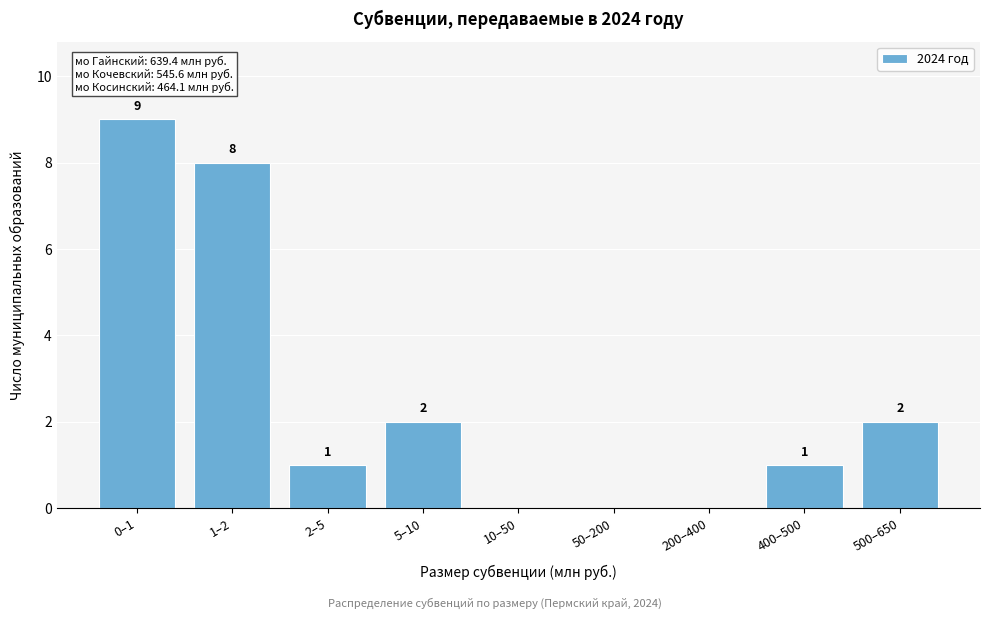

Reading left to right, extract all data points from this chart.

0–1=9	1–2=8	2–5=1	5–10=2	10–50=0	50–200=0	200–400=0	400–500=1	500–650=2